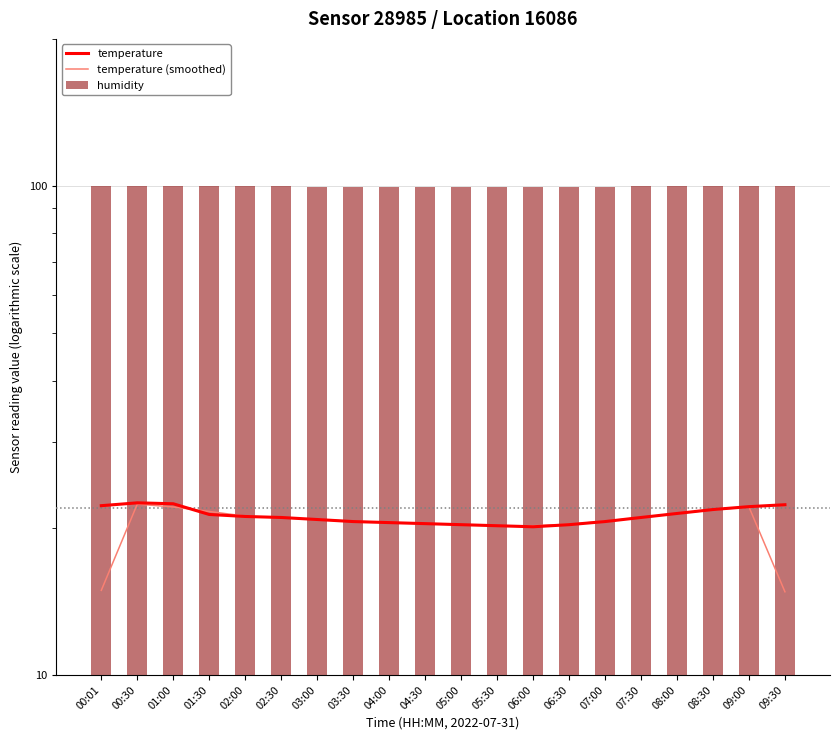

Reading left to right, transcribe all the data shown in this chart.

temperature: 22.2	22.5	22.4	21.3	21.1	21.0	20.8	20.6	20.5	20.4	20.3	20.2	20.1	20.3	20.6	21.0	21.4	21.8	22.1	22.3
temperature (smoothed): 14.9	22.4	22.1	21.6	21.1	21.0	20.8	20.6	20.5	20.4	20.3	20.2	20.2	20.3	20.6	21.0	21.4	21.8	22.1	14.8
humidity: 99.9	99.9	99.9	99.9	99.9	99.9	99.8	99.8	99.8	99.8	99.8	99.8	99.8	99.8	99.8	99.9	99.9	99.9	99.9	99.9